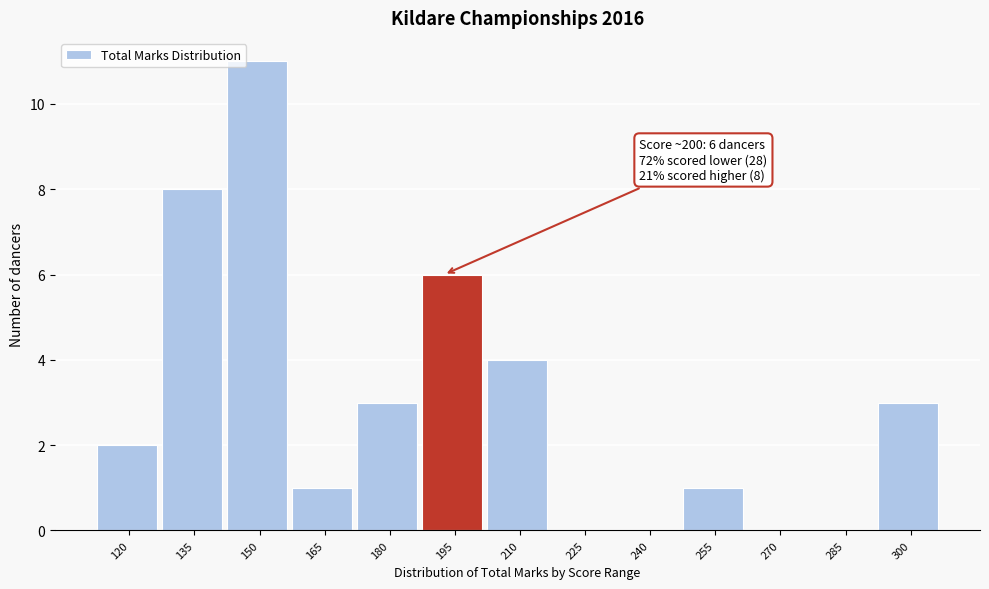

Reading right to left, what are all the values shown in this chart?

300=3	285=0	270=0	255=1	240=0	225=0	210=4	195=6	180=3	165=1	150=11	135=8	120=2